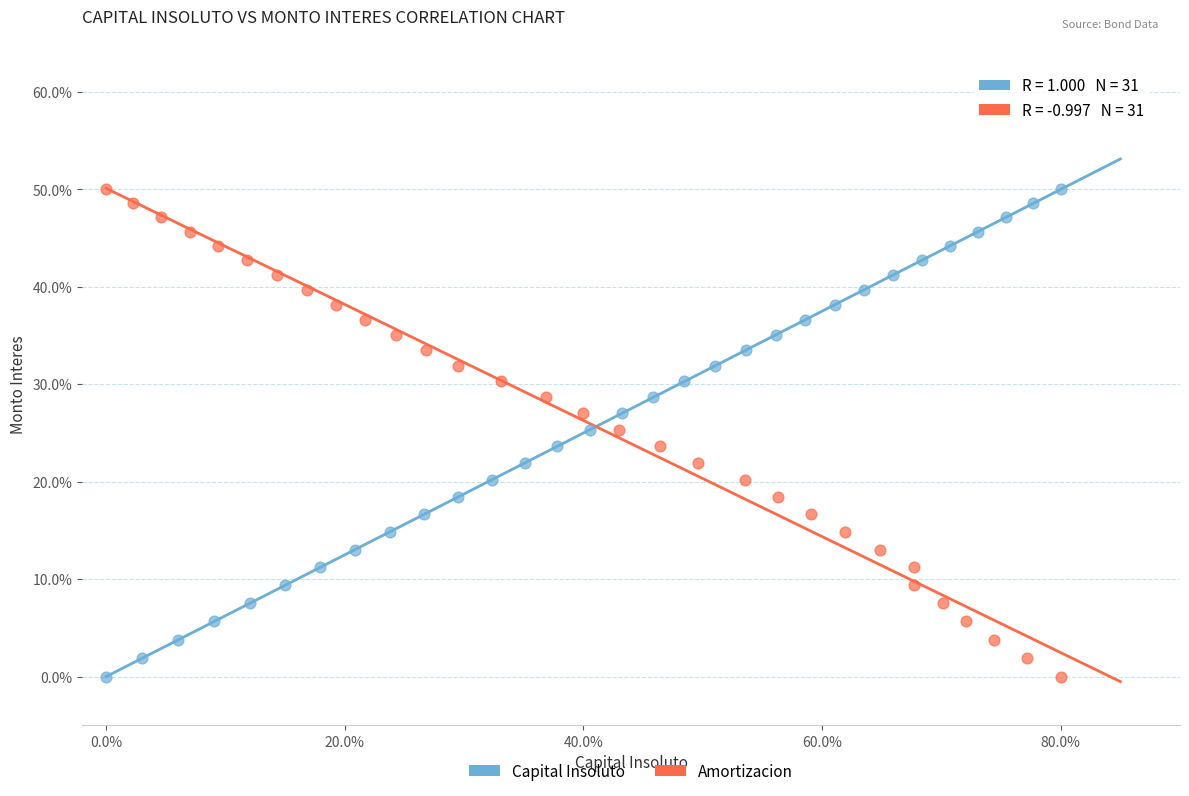

What are all the series names shown in the legend?

Capital Insoluto, Amortizacion